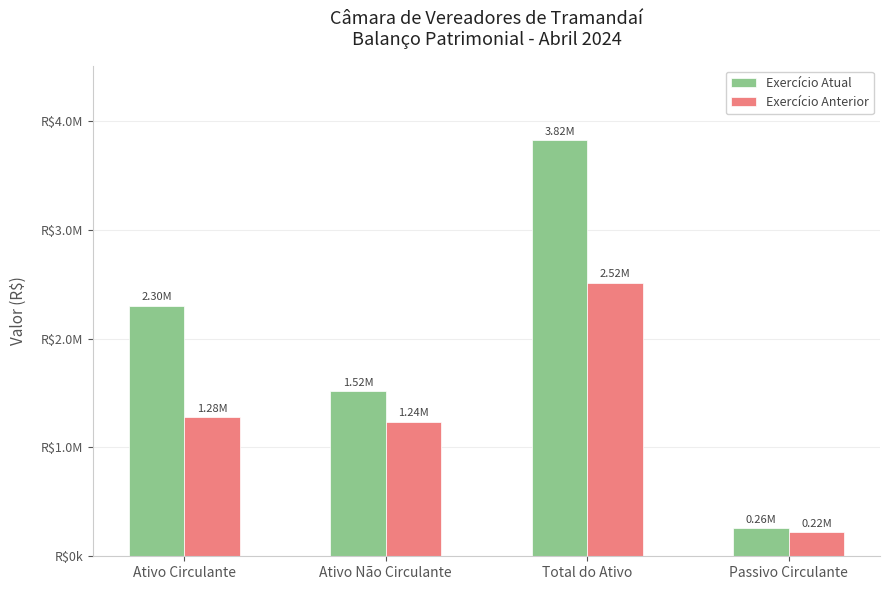

What position from the left is Passivo Circulante?

4